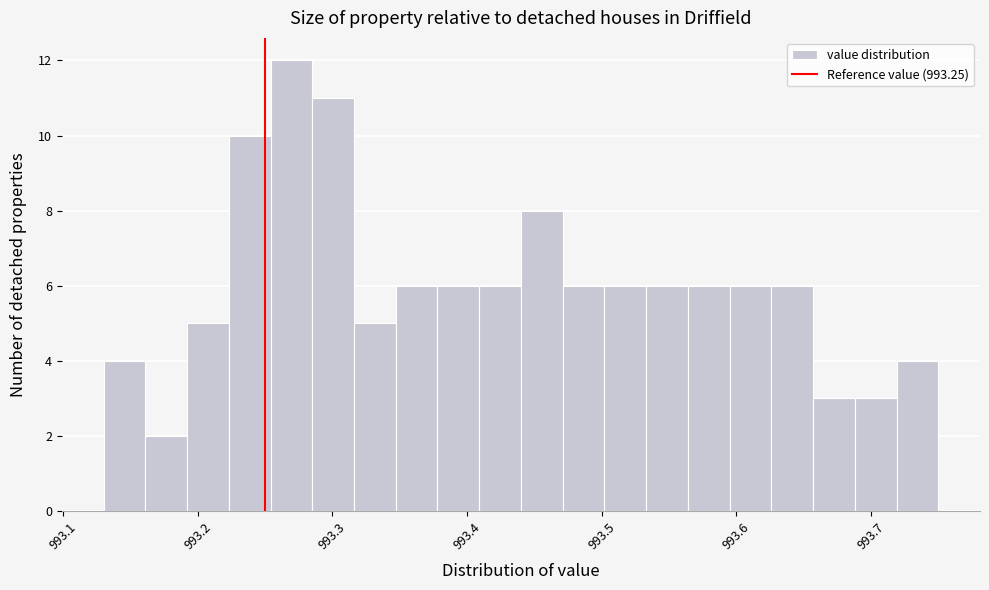

Read against the x-axis, roughly where is the centre of the tallest bar?

993.27